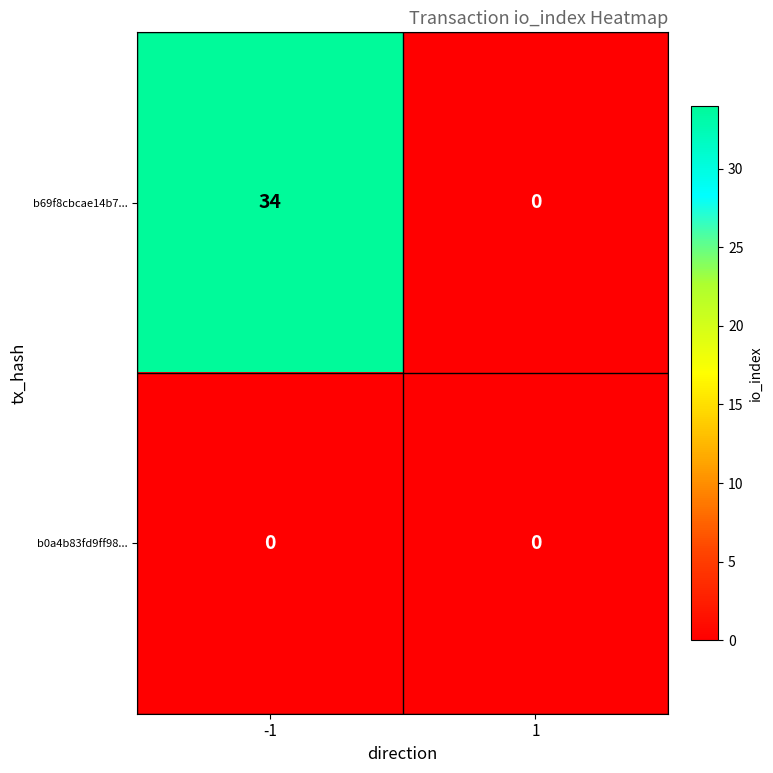

Reading right to left, extract all data points from this chart.

b69f8cbcae14b7...: 0	34
b0a4b83fd9ff98...: 0	0